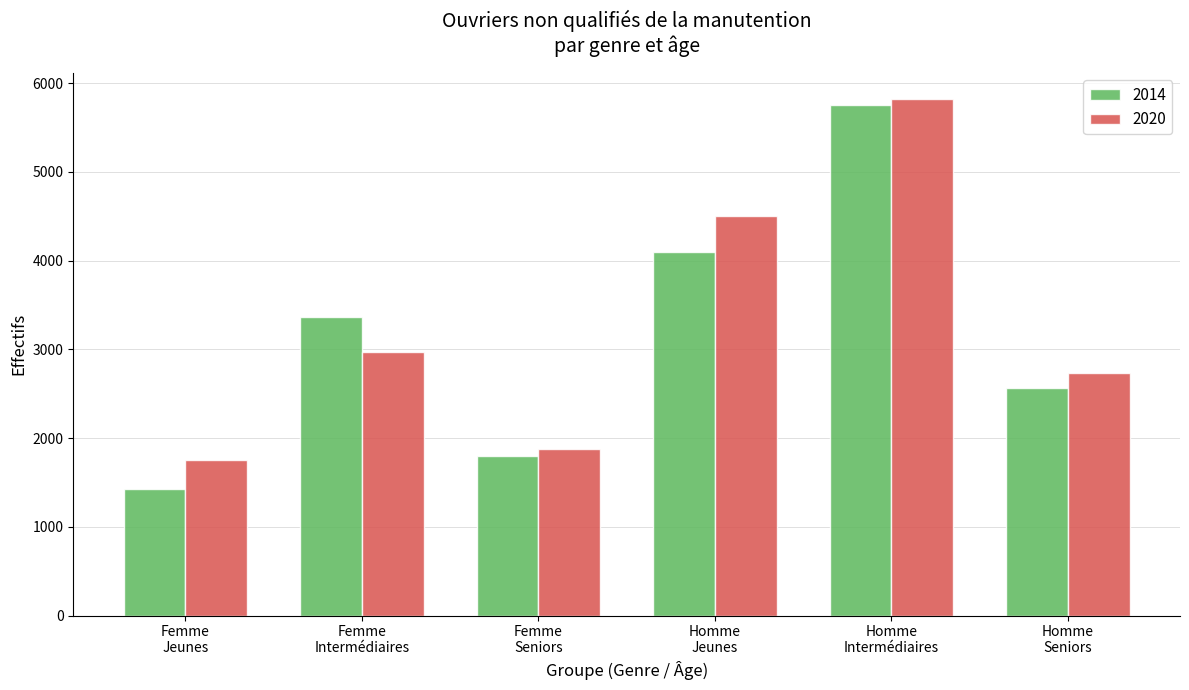

What is the highest value of the 2020 series?

5824.0